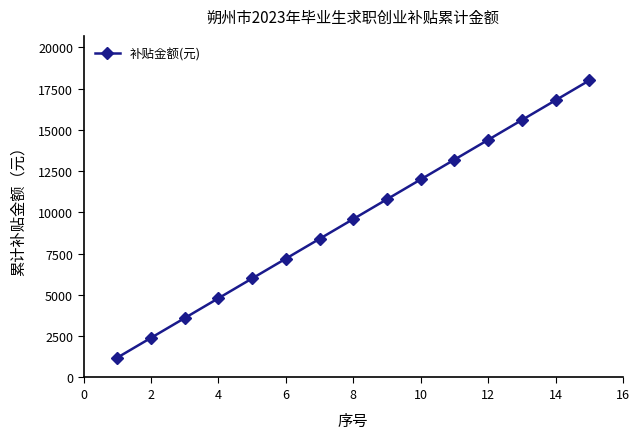

What is the minimum value shown in the chart?

1200